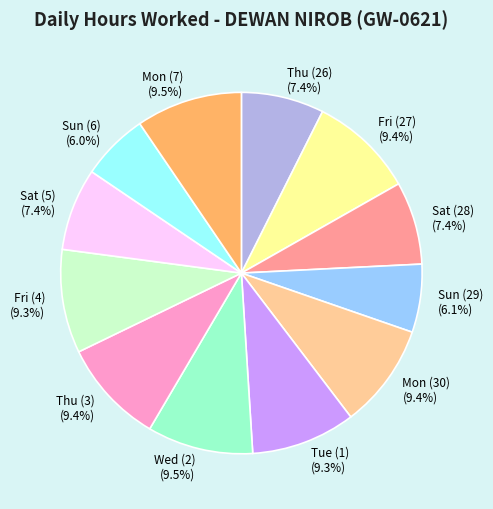

What is the ratio of the value at Sat (5) to the value at Wed (2)?

0.8